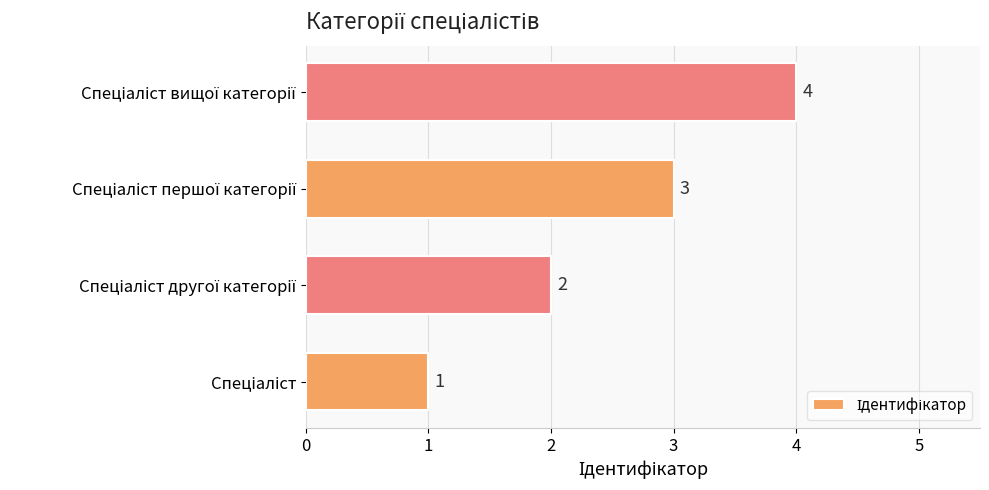

What is the difference between the maximum and minimum values?

3